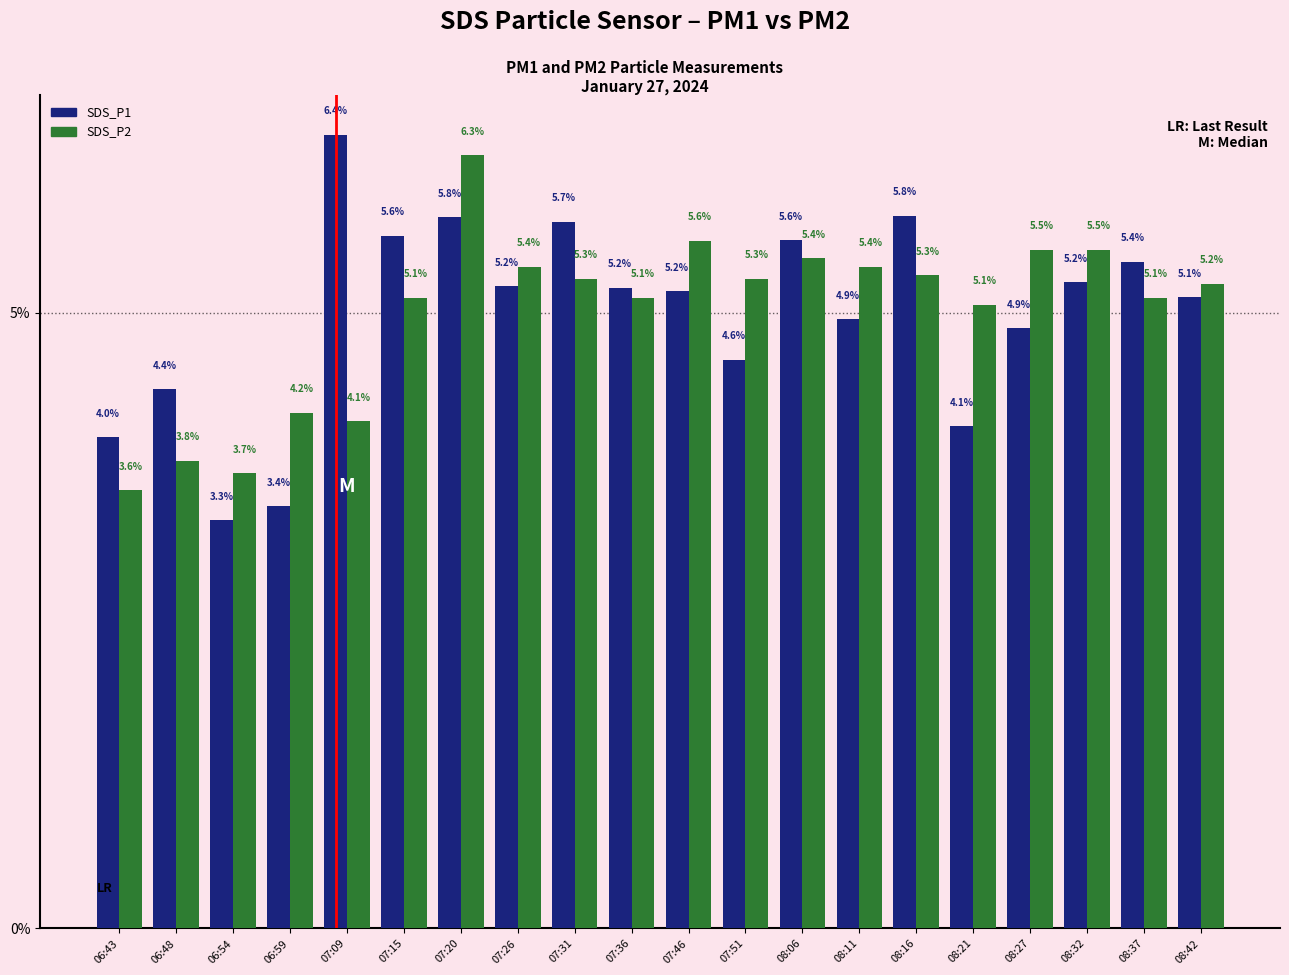

What is the lowest value of the SDS_P2 series?

3.6